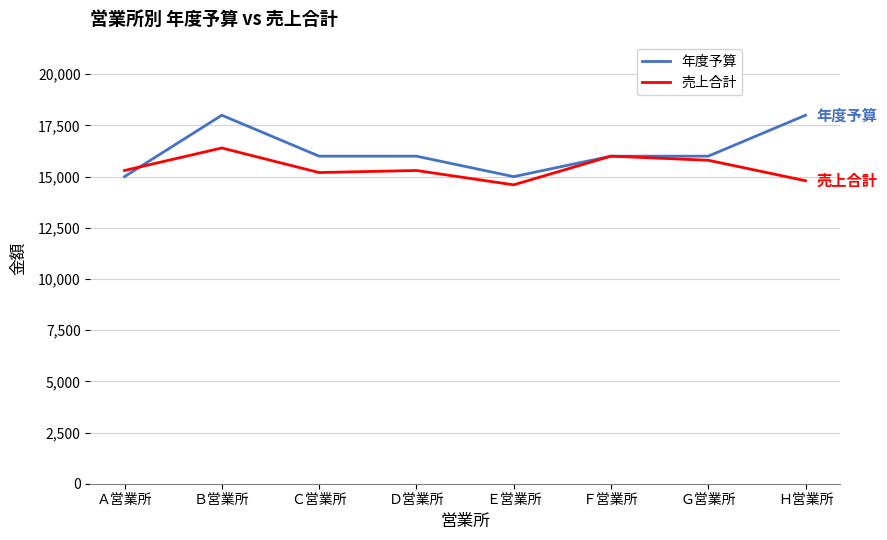

List the series in order of their peak value, lowest first.

売上合計, 年度予算